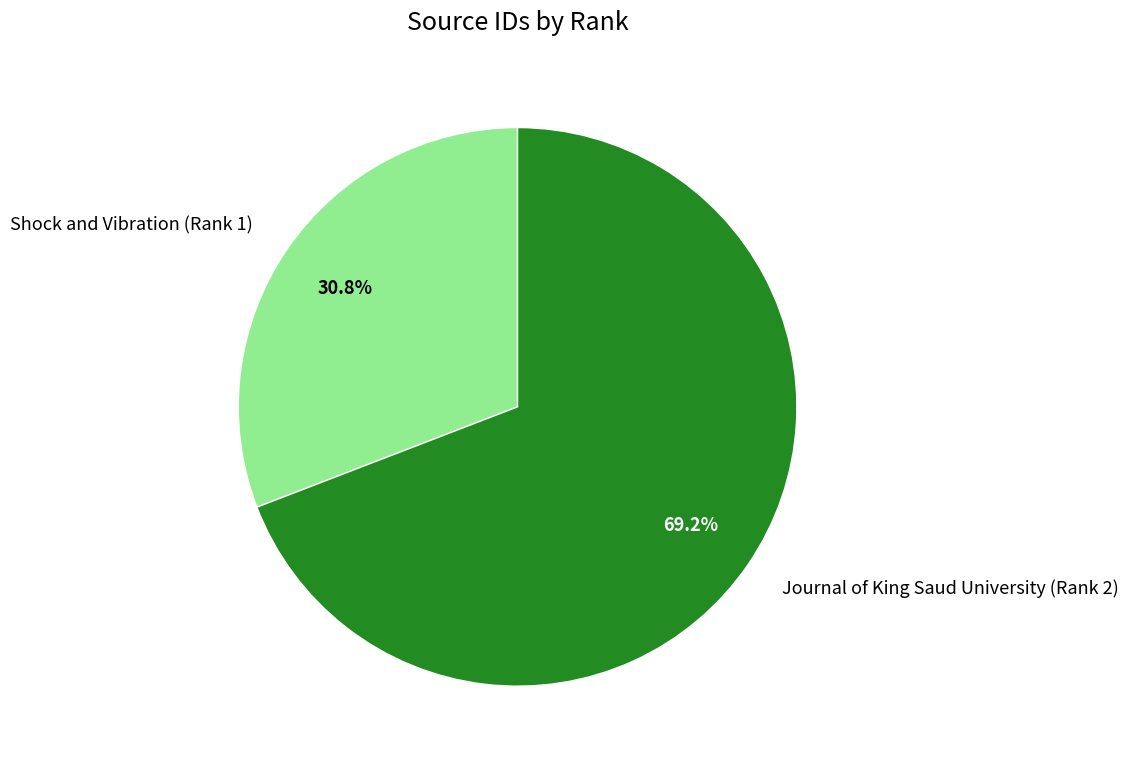

What is the smallest slice in the pie chart?

Shock and Vibration (Rank 1)